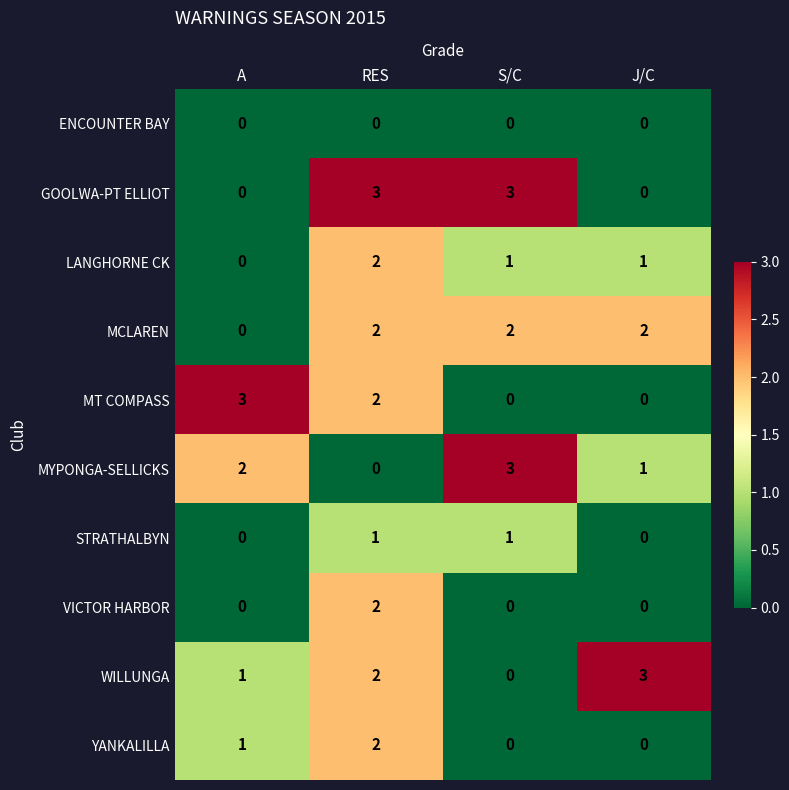

True or false: MYPONGA-SELLICKS has a value of 0 at RES.

True